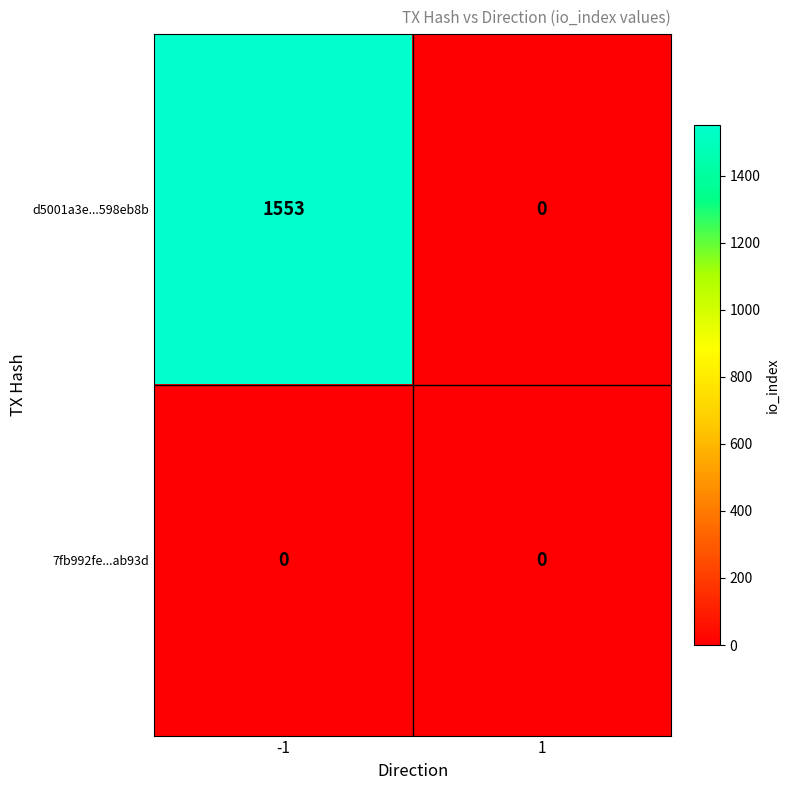

Reading left to right, extract all data points from this chart.

d5001a3e...598eb8b: -1=1553	1=0
7fb992fe...ab93d: -1=0	1=0